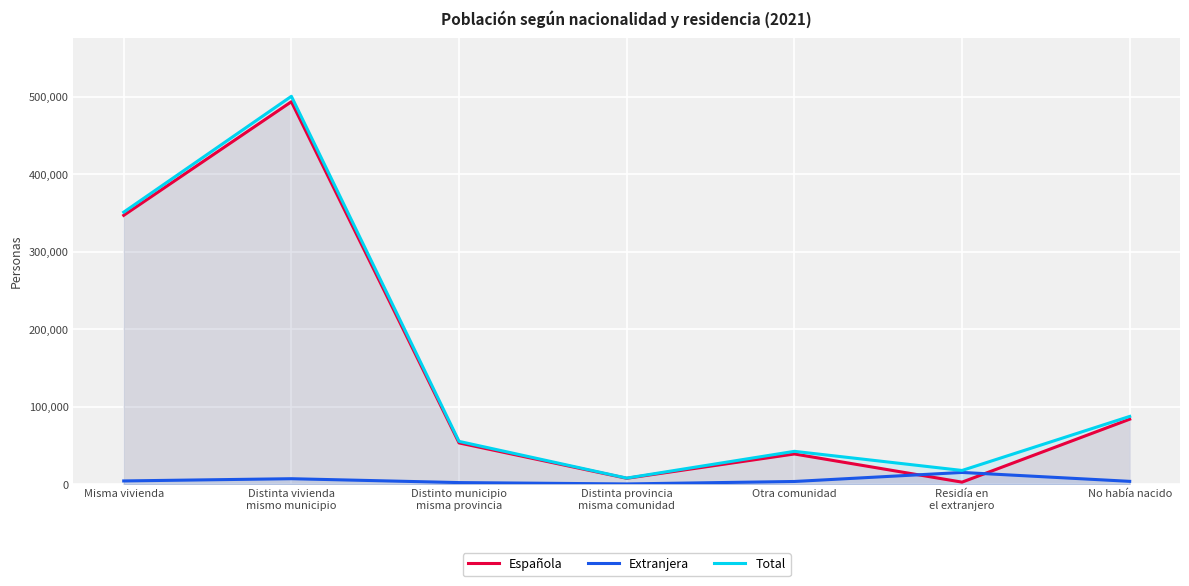

Is the value of Extranjera at Residía en
el extranjero greater than the value of Española at No había nacido?

No